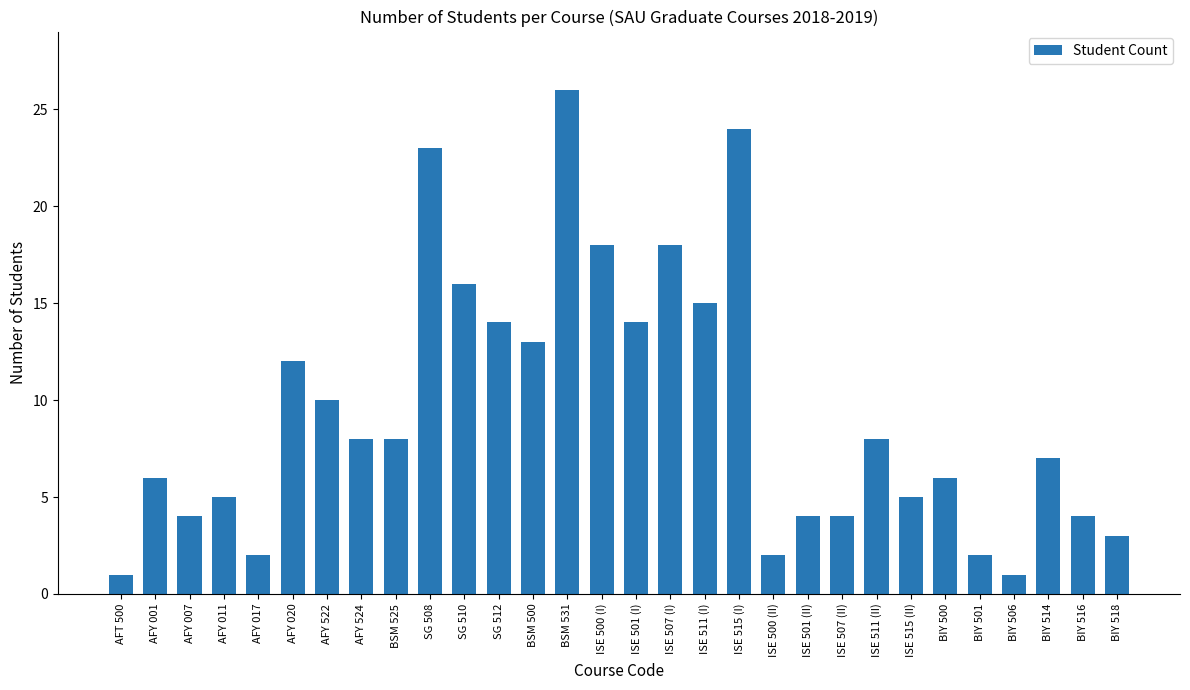

What is the change in value from SG 512 to ISE 501 (II)?

-10